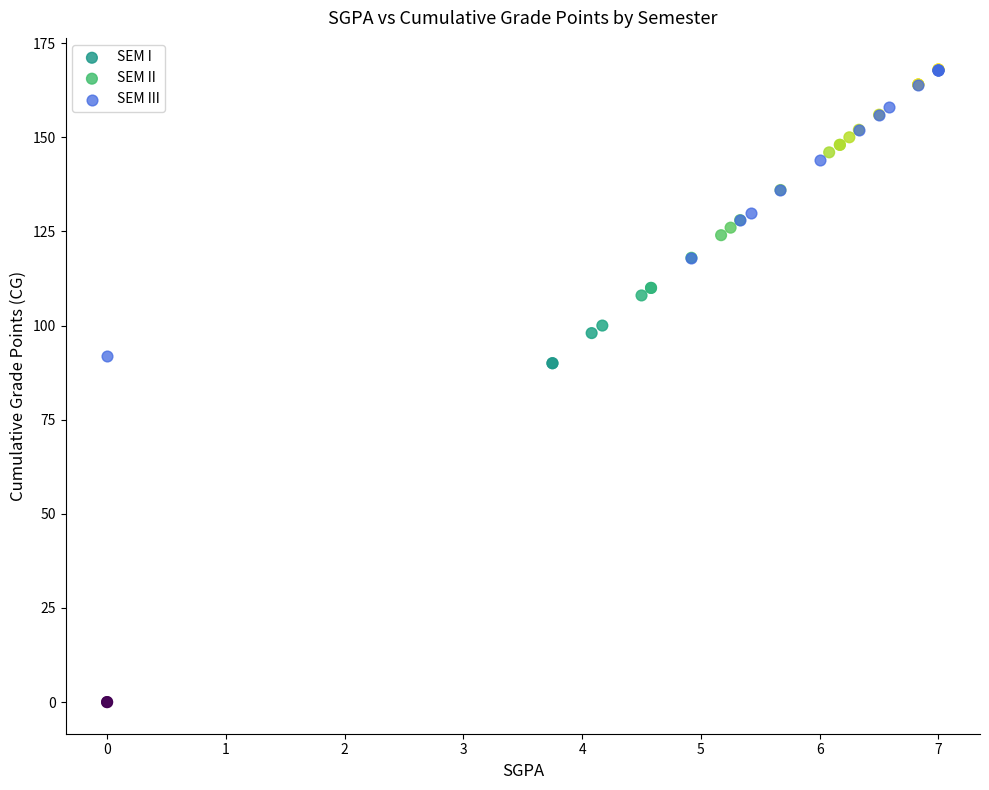

What are all the series names shown in the legend?

SEM I, SEM II, SEM III